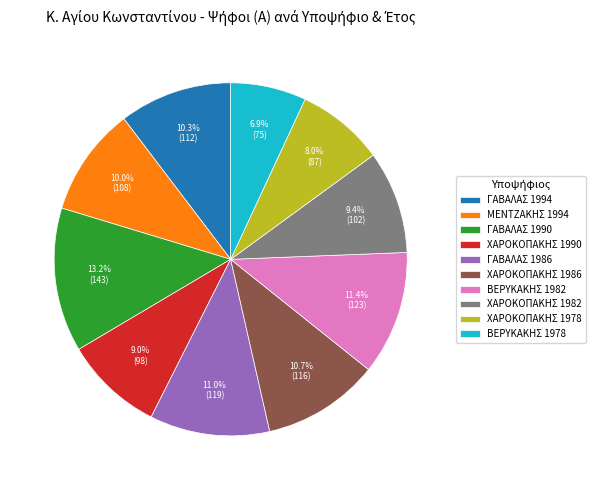

What percentage is the ΒΕΡΥΚΑΚΗΣ 1982 slice, to the nearest percent?

11%